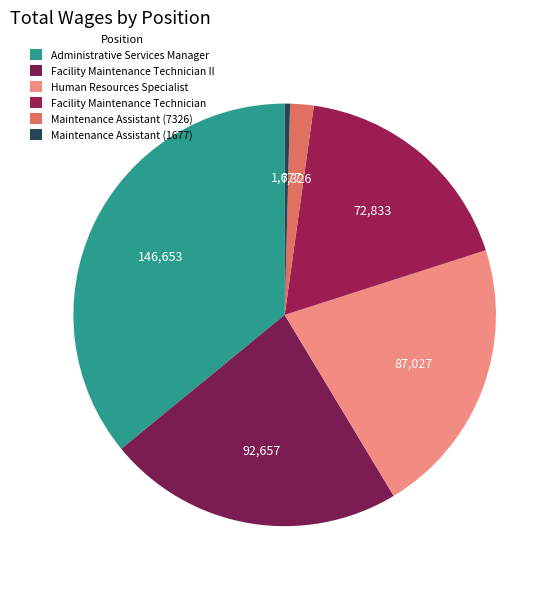

Is it true that Facility Maintenance Technician is 18% of the pie?

True